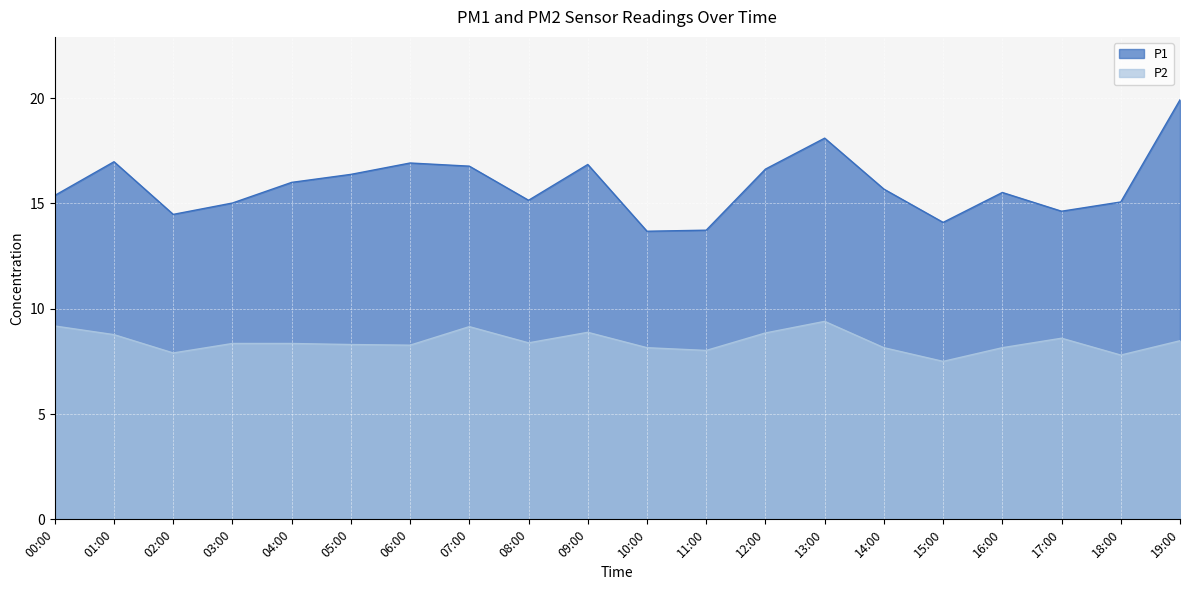

What is the highest value of the P1 series?

19.9